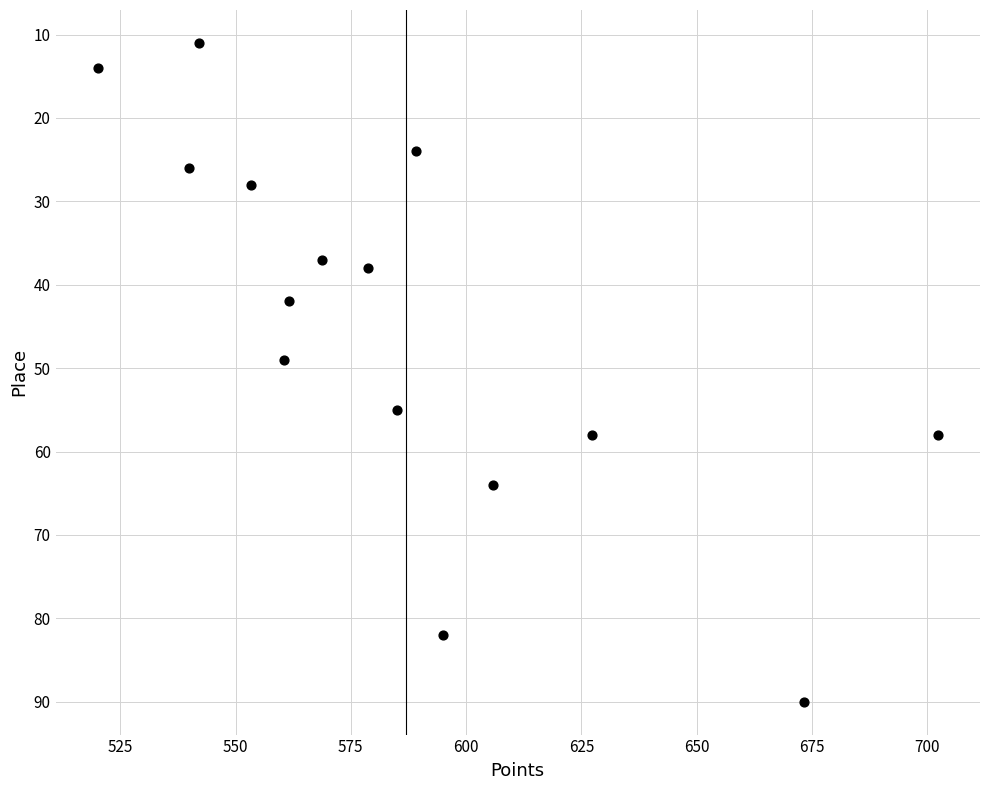

What Y value in the scatter plot is closest to 50?

49